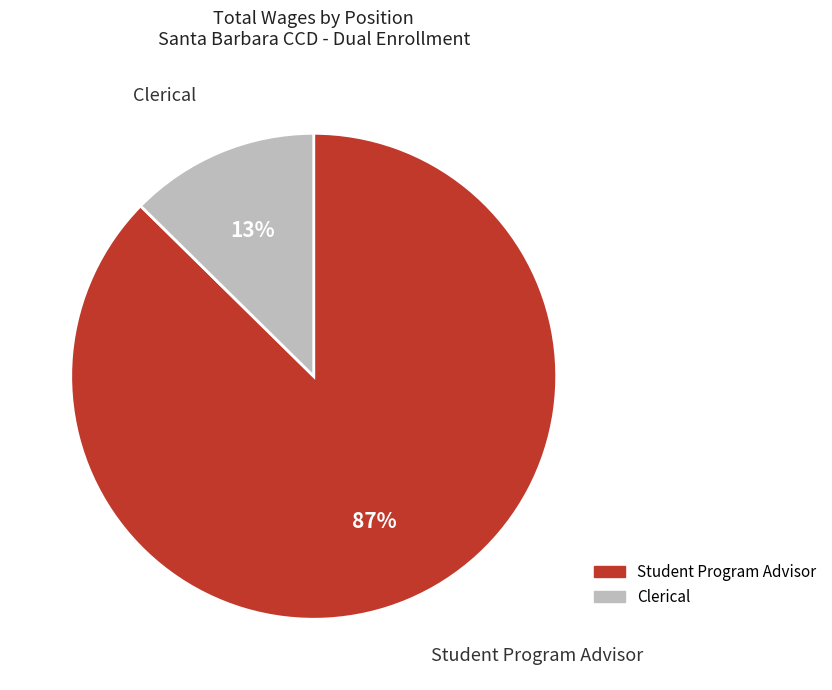

Count the number of slices in the pie.

2